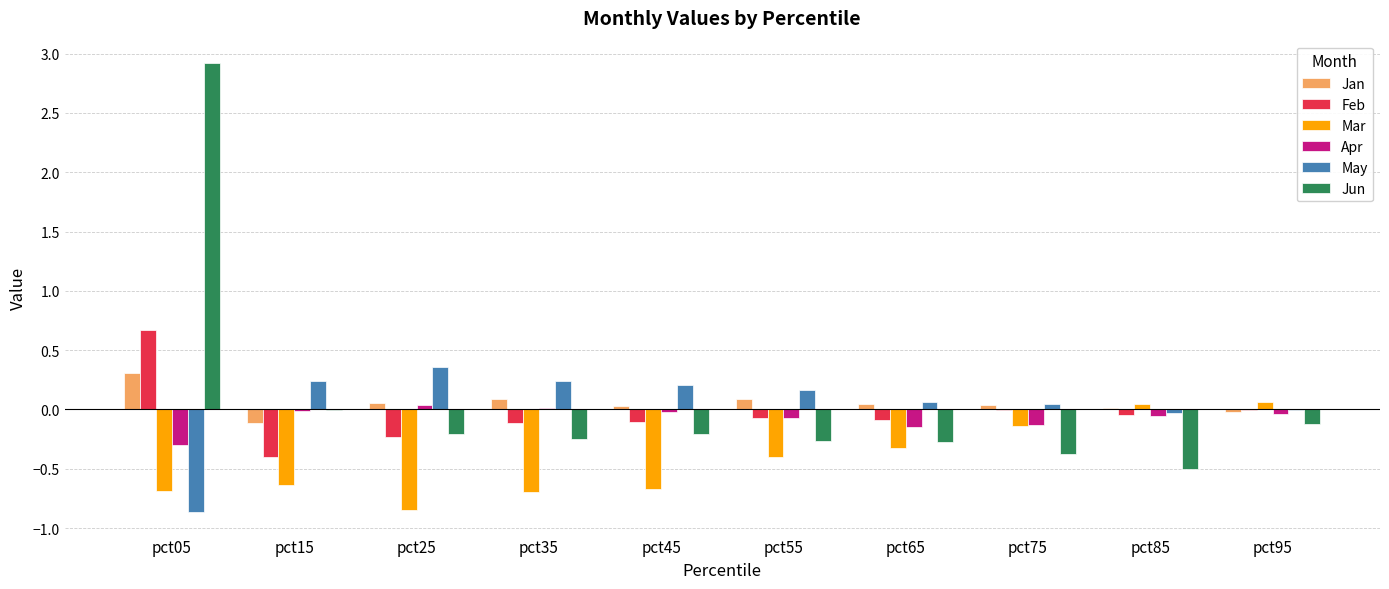

Which series changed the most between pct45 and pct55?

Mar